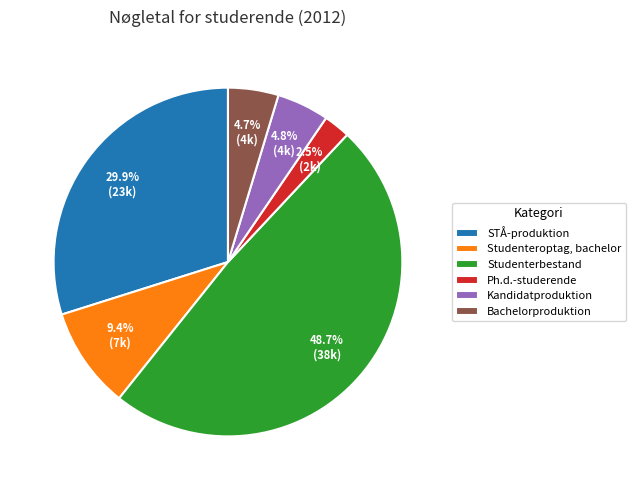

What is the total percentage of Kandidatproduktion and STÅ-produktion?

34.7%